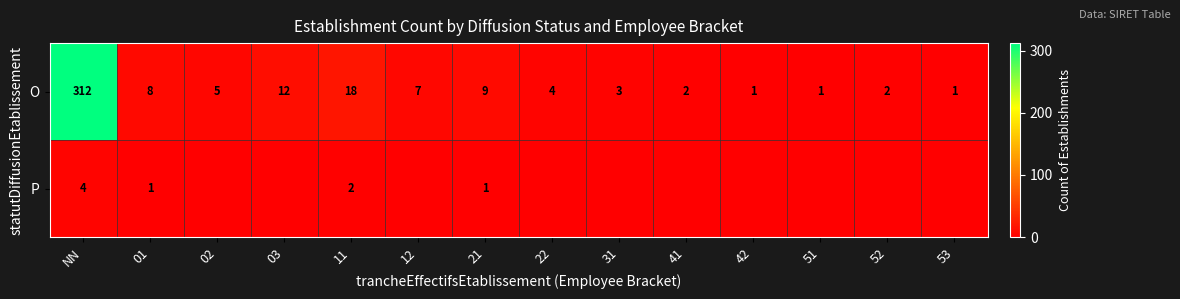

At which label does O first exceed 5?

NN